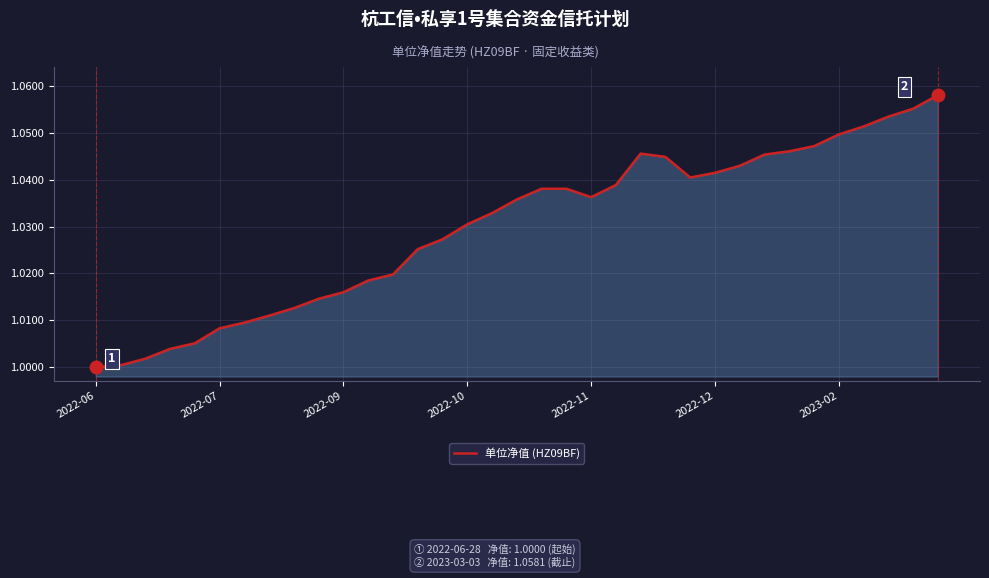

How many lines are shown in the chart?

1